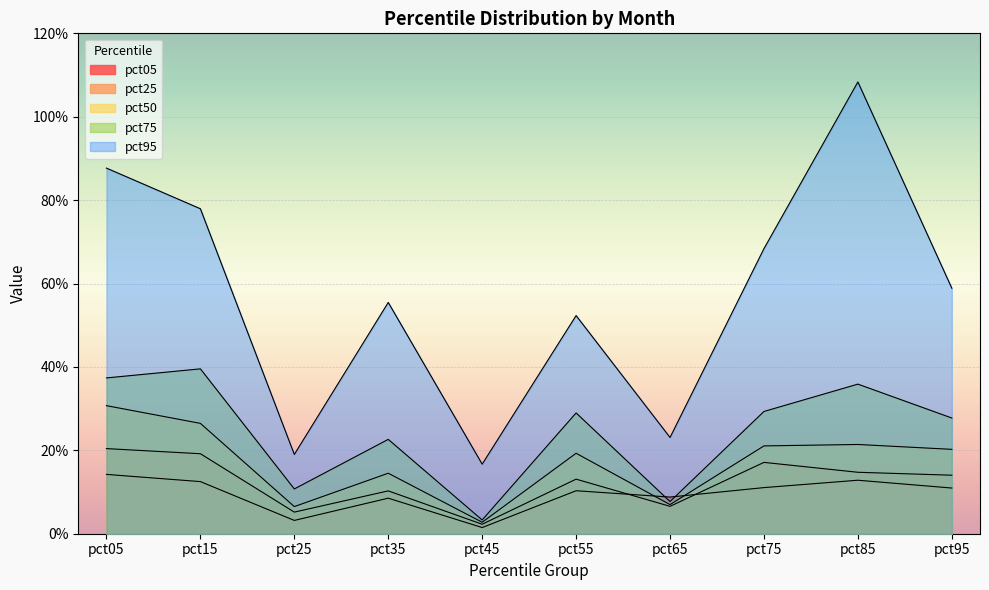

In pct25, how many points are higher than both neighbors (excluding endpoints)?

3